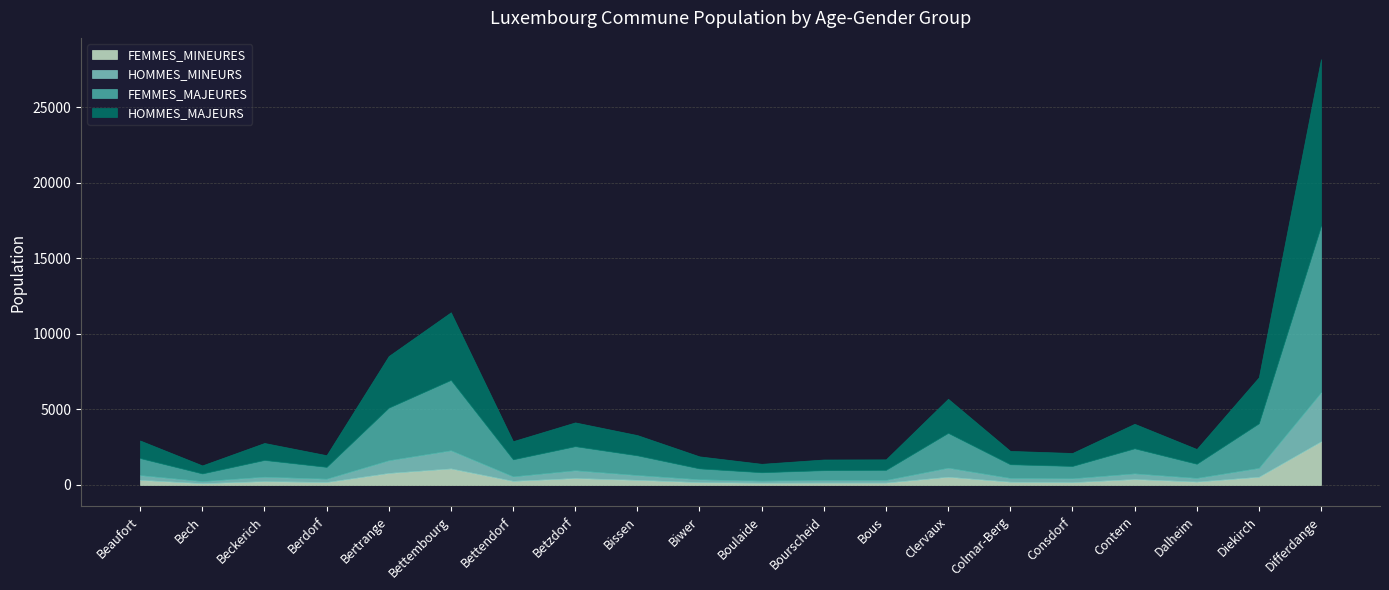

What is the total value across all series at Diekirch?

7132